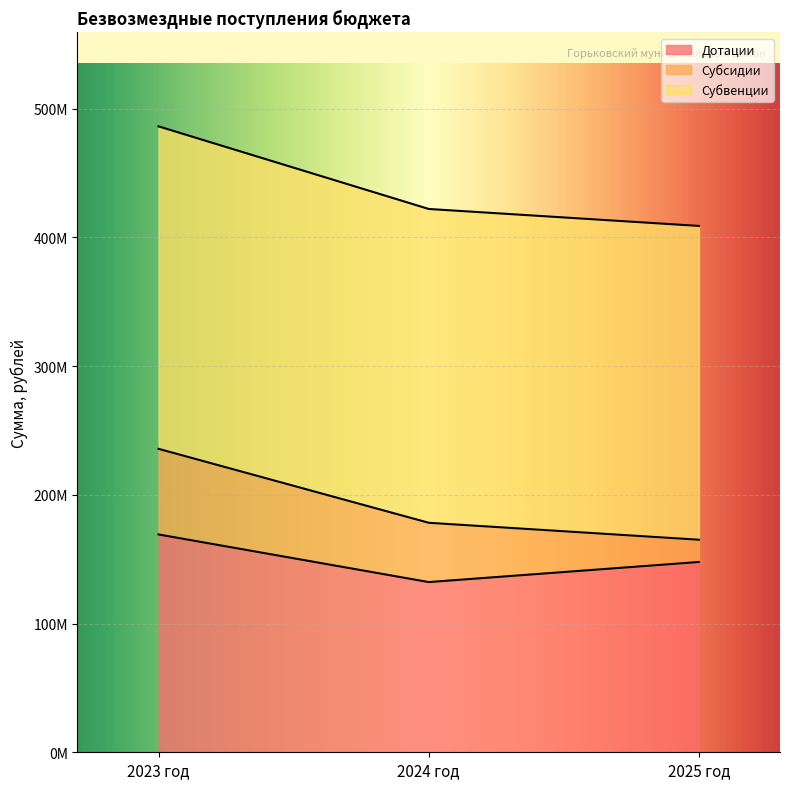

What is the difference between the highest and lowest values at 2024 год?

289824965.0